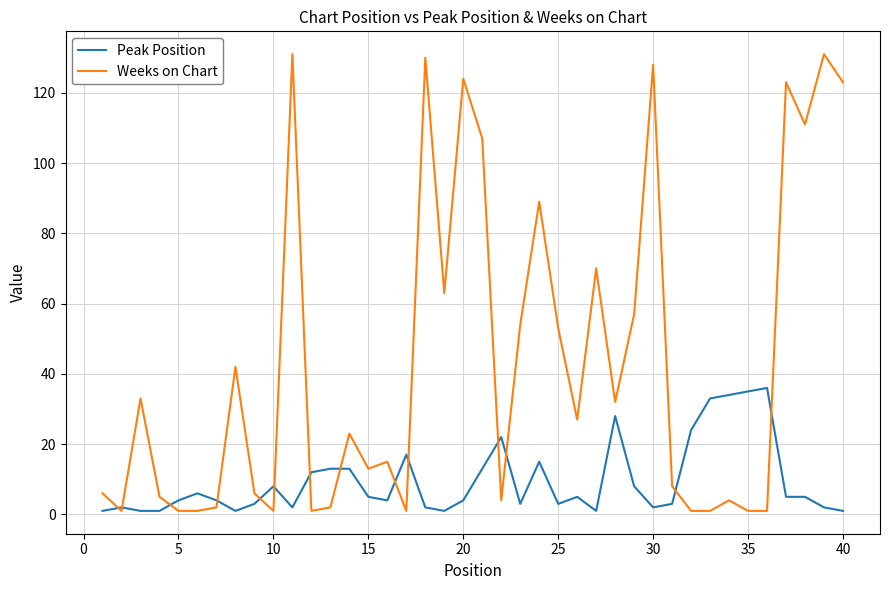

Does the chart have visible grid lines?

Yes